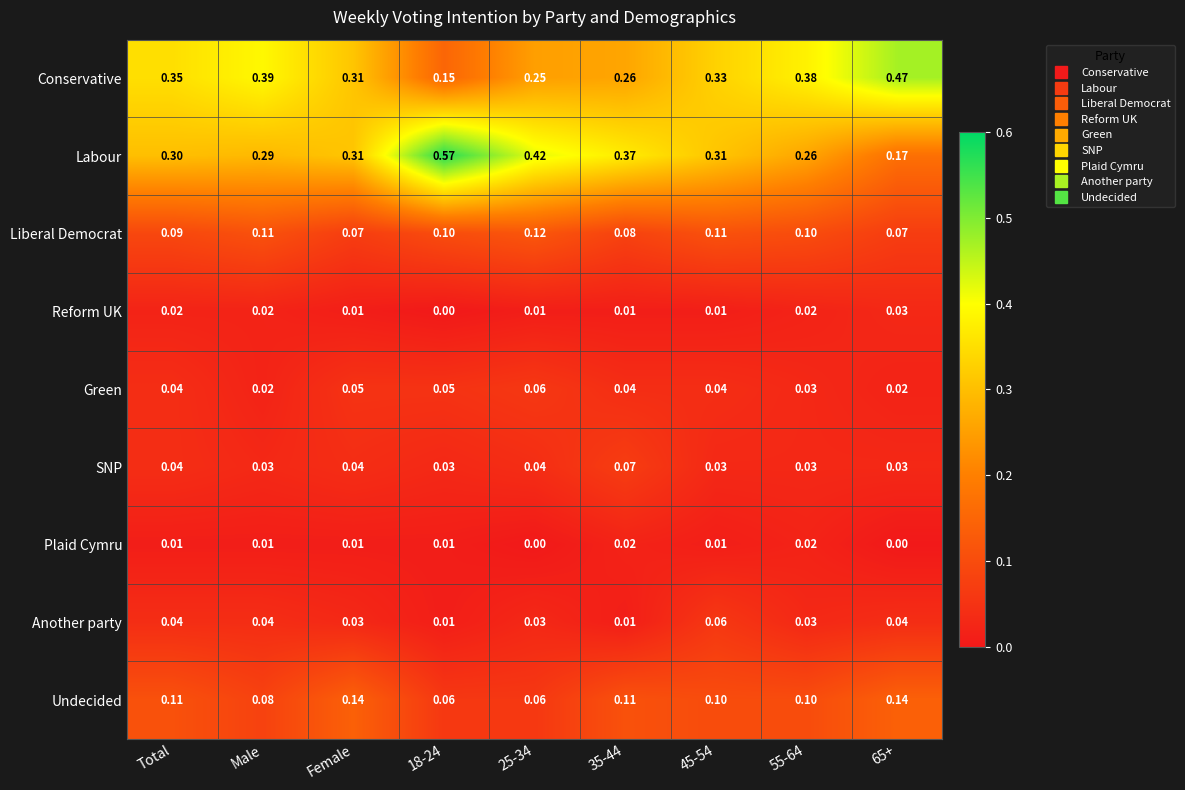

Which series has the largest range (max minus min)?

Labour